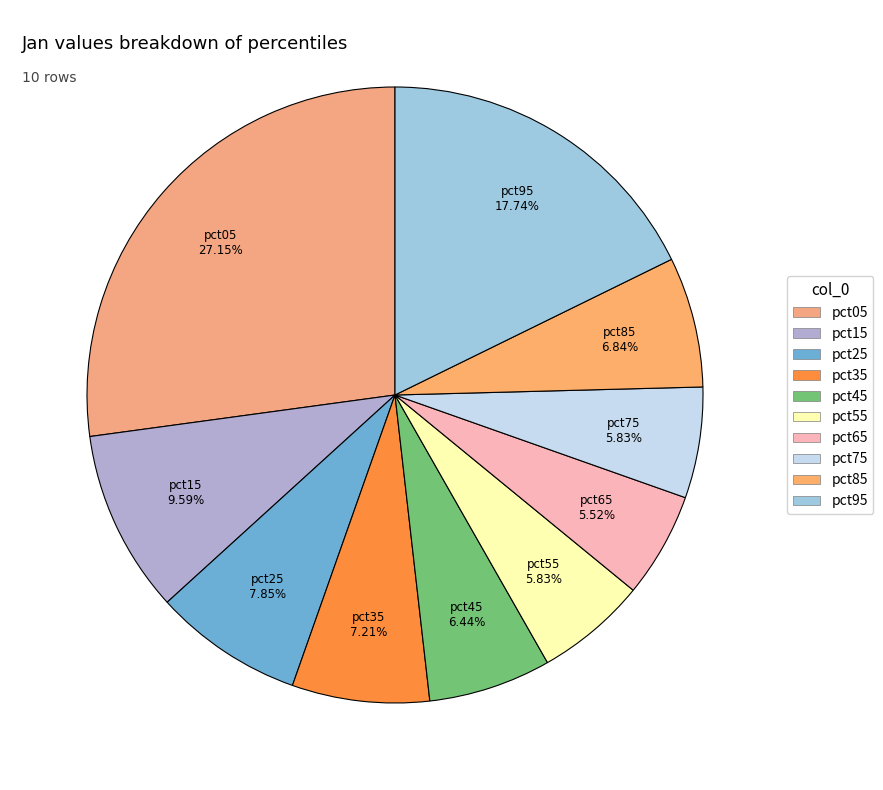

To the nearest percent, what percentage of the pie is pct85?

7%